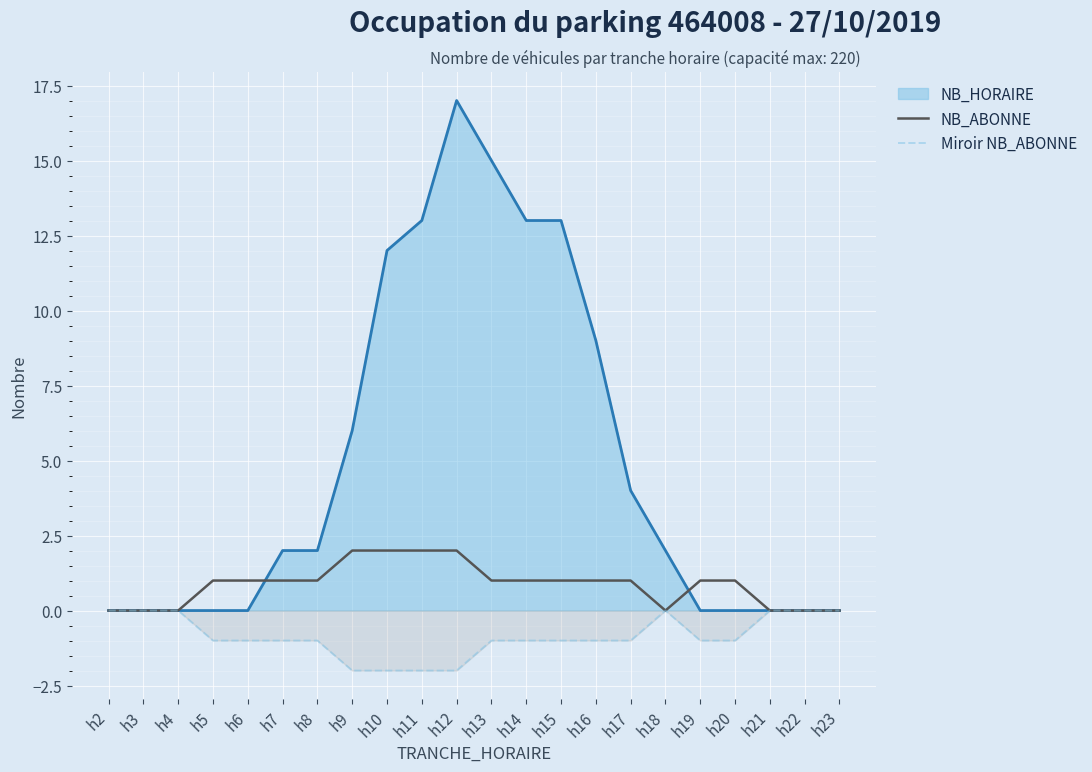

True or false: NB_ABONNE and Miroir NB_ABONNE cross at least once.

False